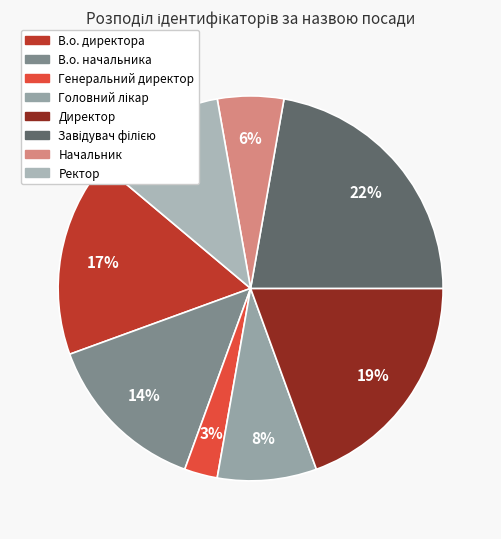

Count the number of slices in the pie.

8